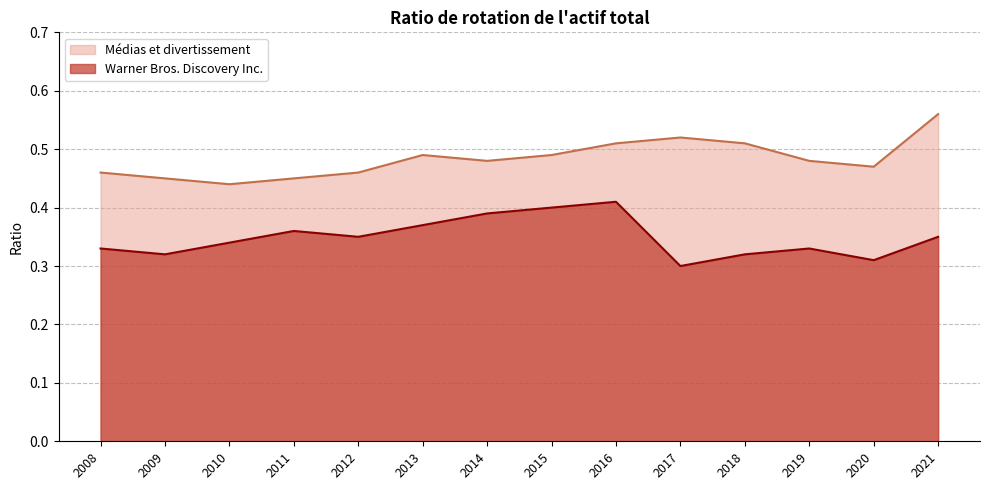

What is the greatest value displayed?

0.6